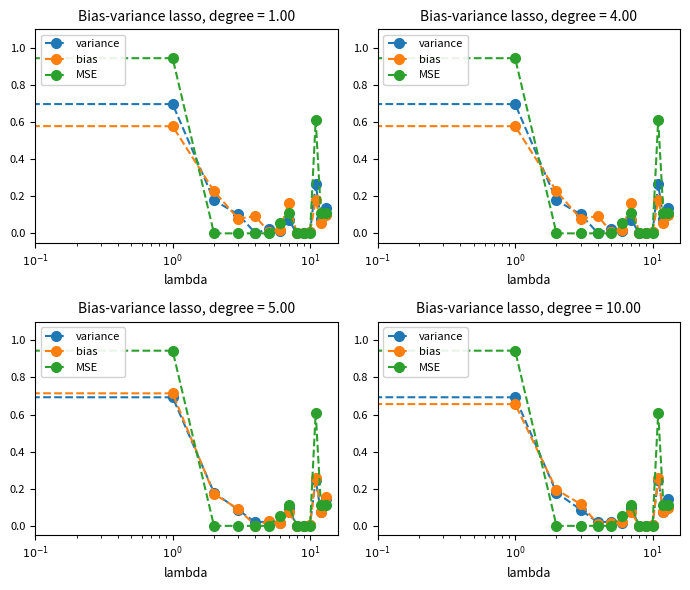

Does the chart have visible grid lines?

No